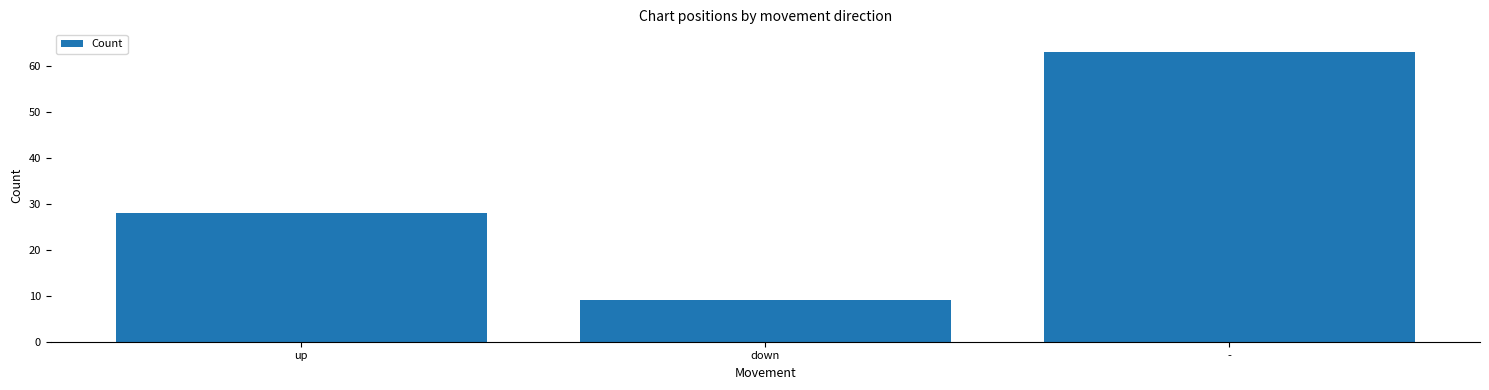

What is the change in value from down to -?

+54